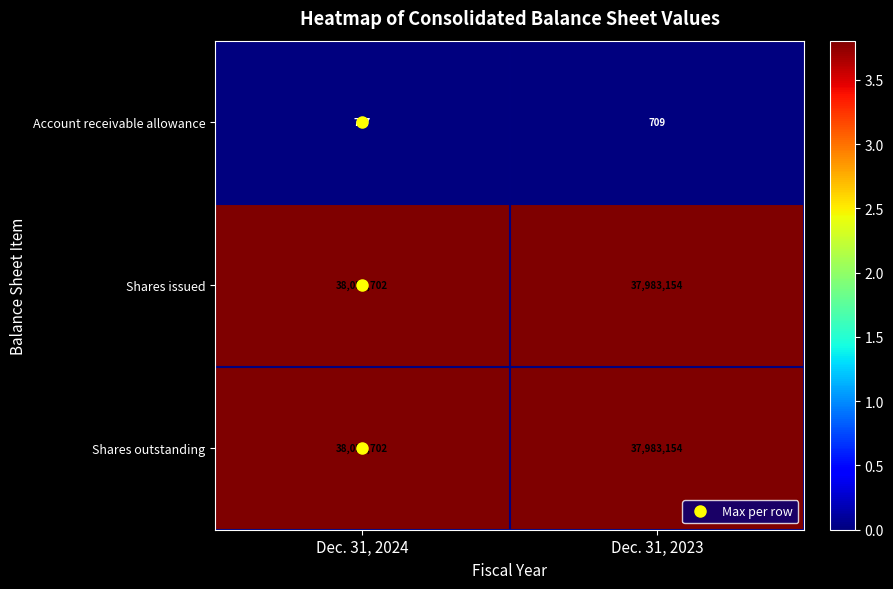

At which category is the sum across all series the highest?

Dec. 31, 2024